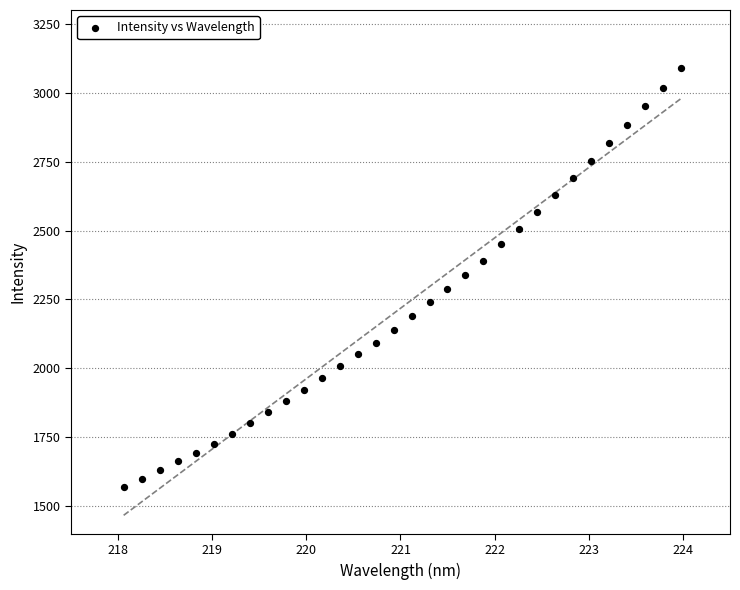

What is the range of X values (max minus min)?

5.9